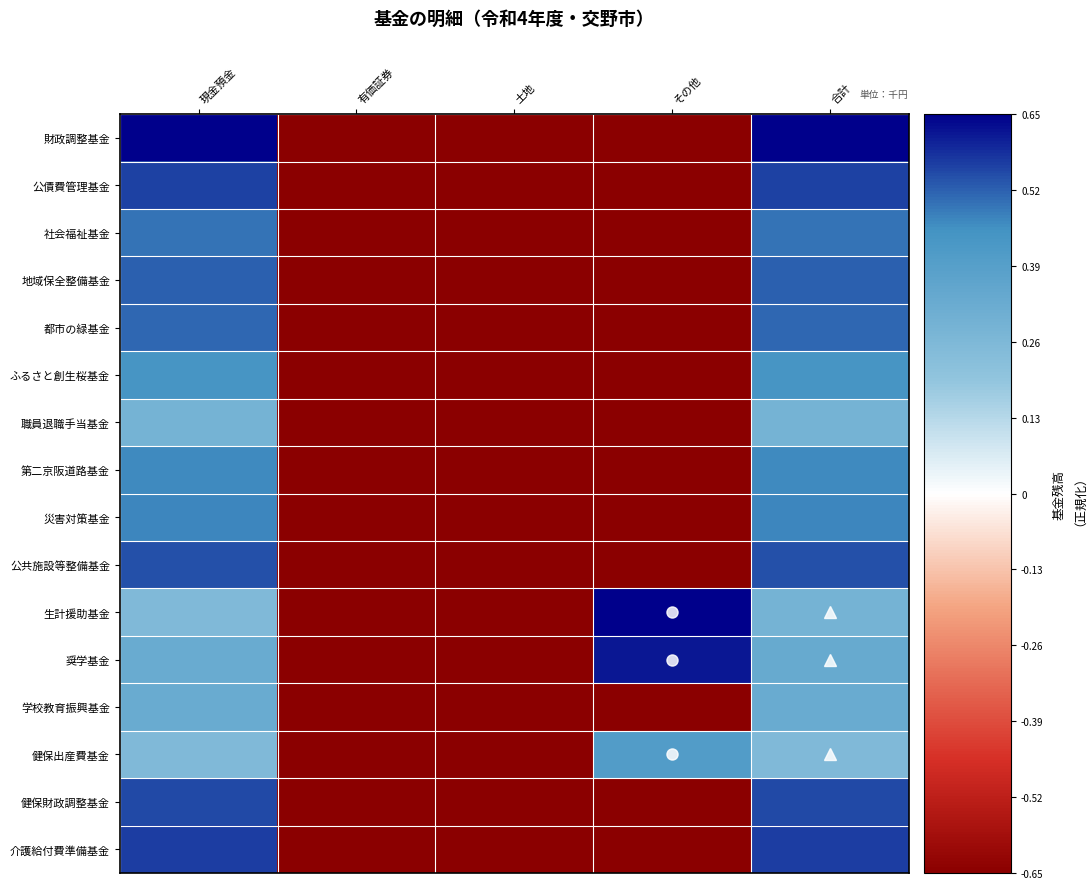

Reading left to right, transcribe all the data shown in this chart.

財政調整基金: 現金預金=0.7	有価証券=-0.7	土地=-0.7	その他=-0.7	合計=0.7
公債費管理基金: 現金預金=0.6	有価証券=-0.7	土地=-0.7	その他=-0.7	合計=0.6
社会福祉基金: 現金預金=0.5	有価証券=-0.7	土地=-0.7	その他=-0.7	合計=0.5
地域保全整備基金: 現金預金=0.5	有価証券=-0.7	土地=-0.7	その他=-0.7	合計=0.5
都市の緑基金: 現金預金=0.5	有価証券=-0.7	土地=-0.7	その他=-0.7	合計=0.5
ふるさと創生桜基金: 現金預金=0.4	有価証券=-0.7	土地=-0.7	その他=-0.7	合計=0.4
職員退職手当基金: 現金預金=0.3	有価証券=-0.7	土地=-0.7	その他=-0.7	合計=0.3
第二京阪道路基金: 現金預金=0.5	有価証券=-0.7	土地=-0.7	その他=-0.7	合計=0.5
災害対策基金: 現金預金=0.5	有価証券=-0.7	土地=-0.7	その他=-0.7	合計=0.5
公共施設等整備基金: 現金預金=0.5	有価証券=-0.7	土地=-0.7	その他=-0.7	合計=0.5
生計援助基金: 現金預金=0.2	有価証券=-0.7	土地=-0.7	その他=0.7	合計=0.3
奨学基金: 現金預金=0.3	有価証券=-0.7	土地=-0.7	その他=0.6	合計=0.3
学校教育振興基金: 現金預金=0.3	有価証券=-0.7	土地=-0.7	その他=-0.7	合計=0.3
健保出産費基金: 現金預金=0.3	有価証券=-0.7	土地=-0.7	その他=0.4	合計=0.3
健保財政調整基金: 現金預金=0.5	有価証券=-0.7	土地=-0.7	その他=-0.7	合計=0.5
介護給付費準備基金: 現金預金=0.6	有価証券=-0.7	土地=-0.7	その他=-0.7	合計=0.6